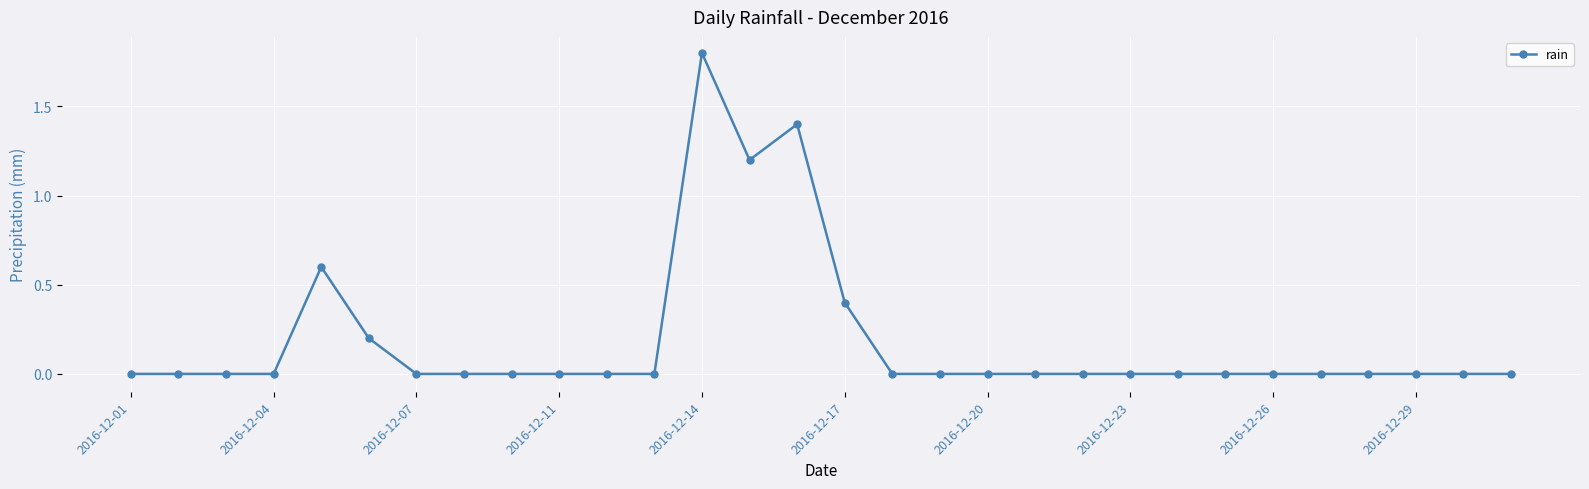

Reading left to right, list all the values displayed in this chart.

0.0	0.0	0.0	0.0	0.6	0.2	0.0	0.0	0.0	0.0	0.0	0.0	1.8	1.2	1.4	0.4	0.0	0.0	0.0	0.0	0.0	0.0	0.0	0.0	0.0	0.0	0.0	0.0	0.0	0.0